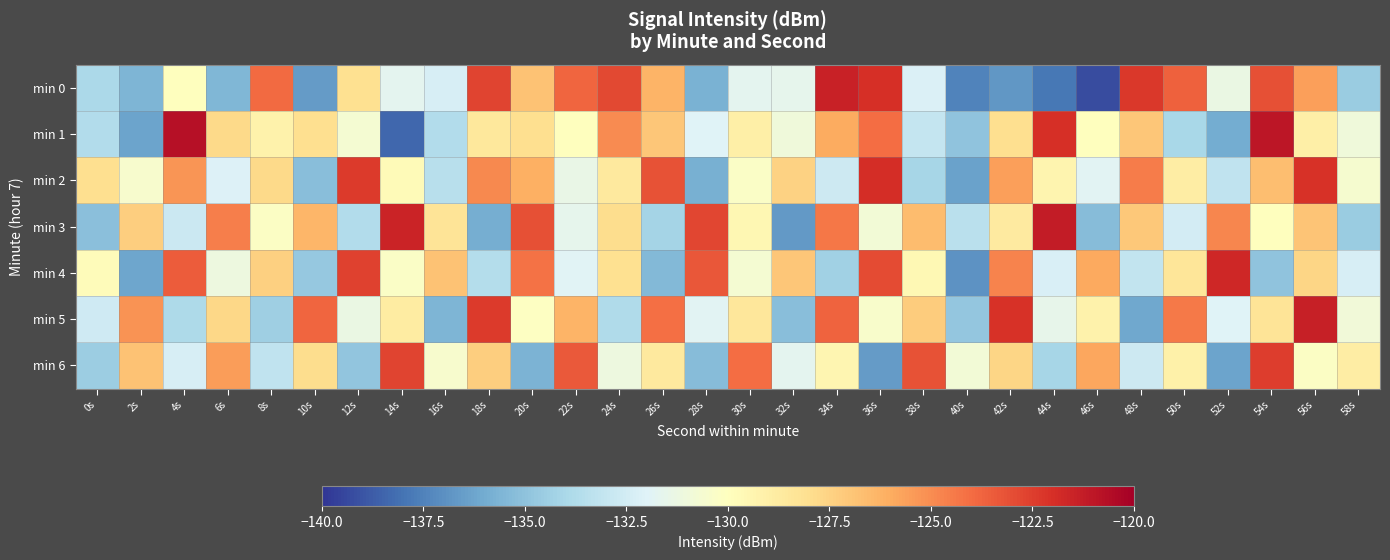

What is the spread (max minus min) of values at 8s?

10.5